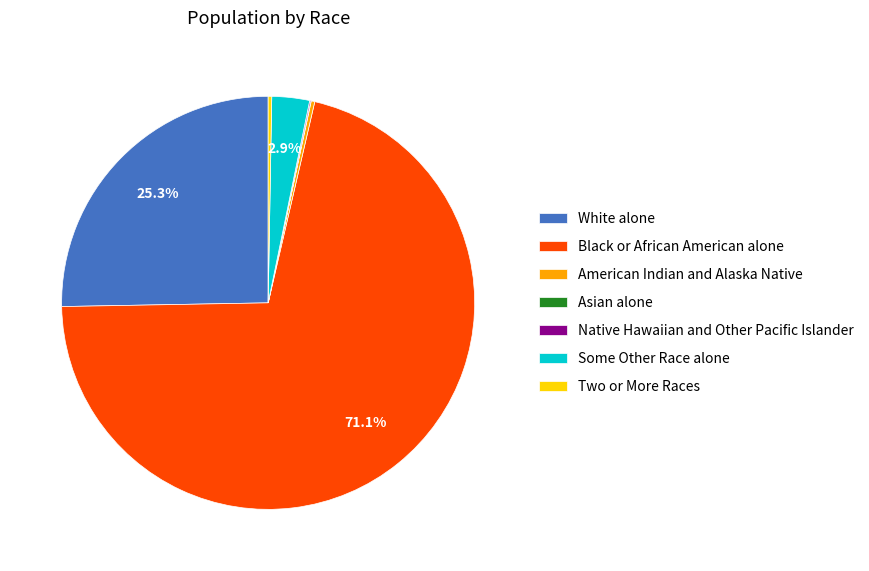

Do Some Other Race alone and Black or African American alone together represent more than half of the pie?

Yes